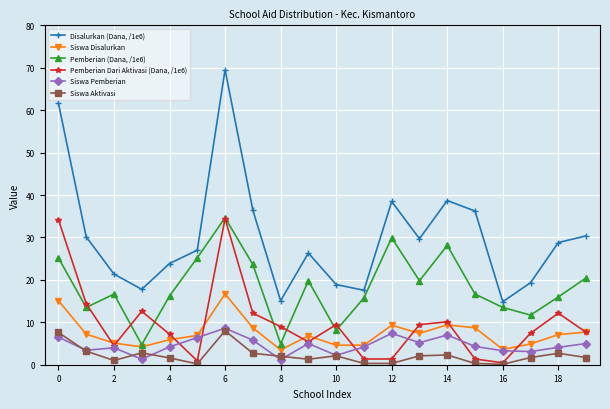

True or false: Pemberian Dari Aktivasi (Dana, /1e6) has more than 1 points higher than both neighbors.

True